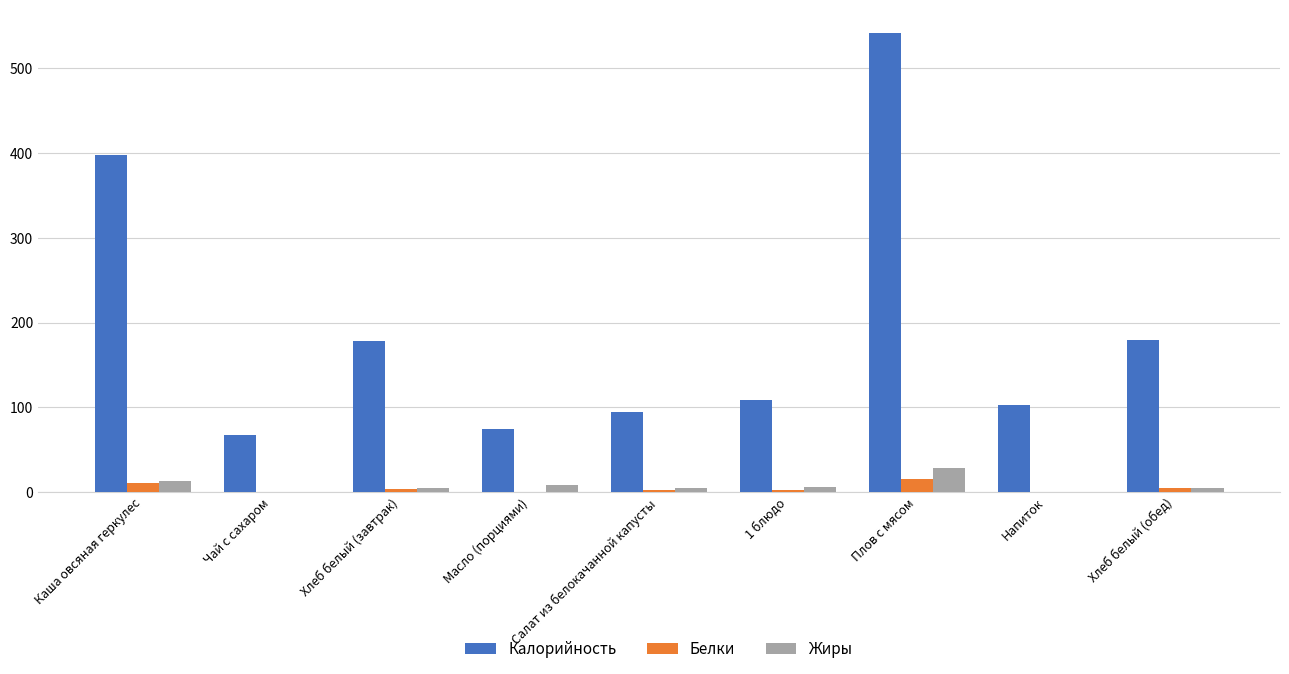

The value of Калорийность at Плов с мясом is 542.0. True or false?

True